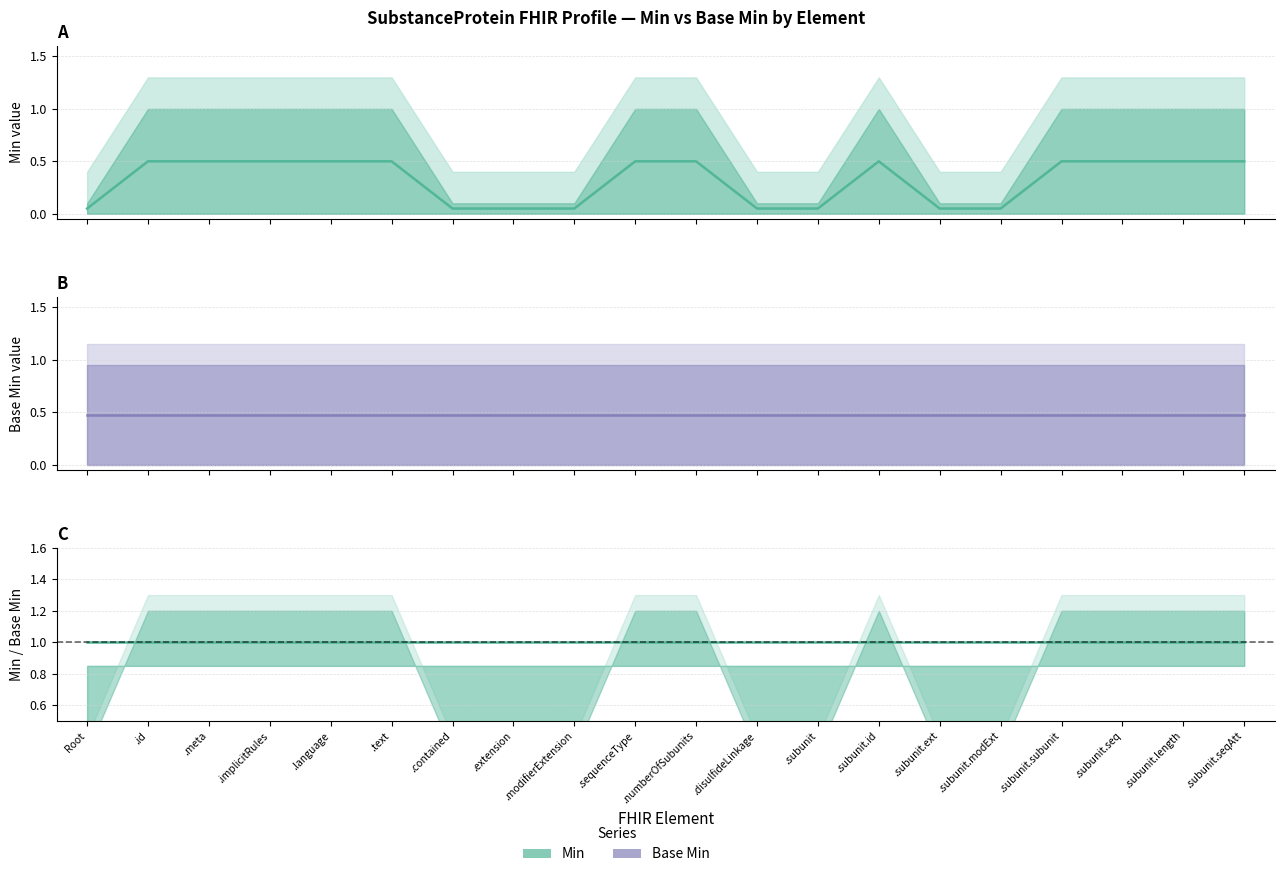

Which series changed the most between .modifierExtension and .subunit?

Min